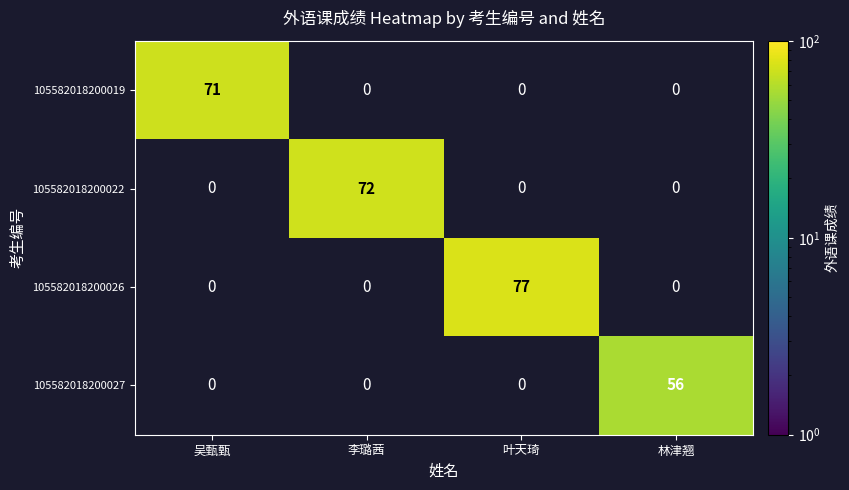

True or false: 105582018200027 has a value of 56 at 林津翘.

True